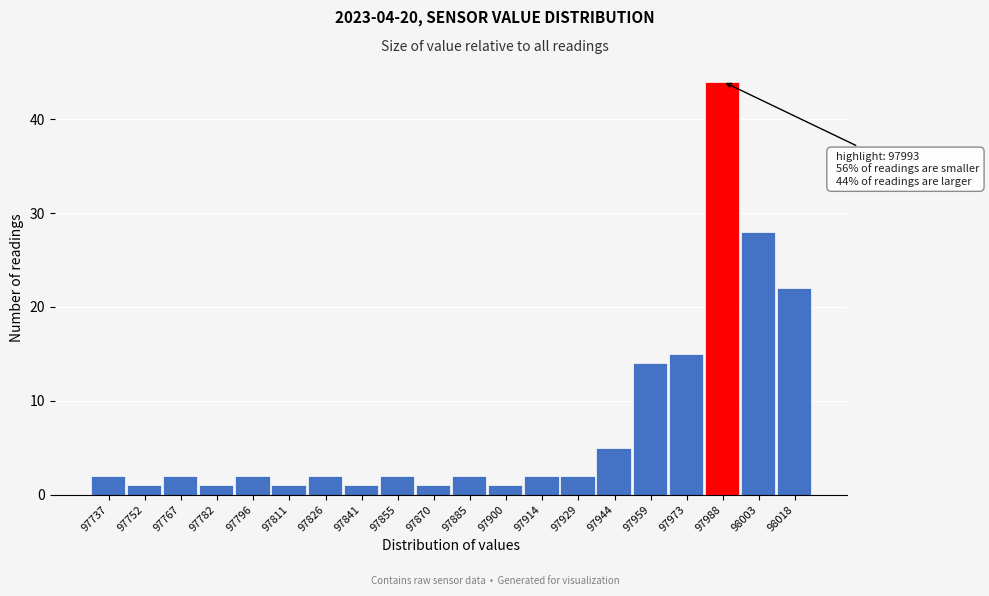

Over which range of the x-axis is the bar tallest?

97980 to 97996